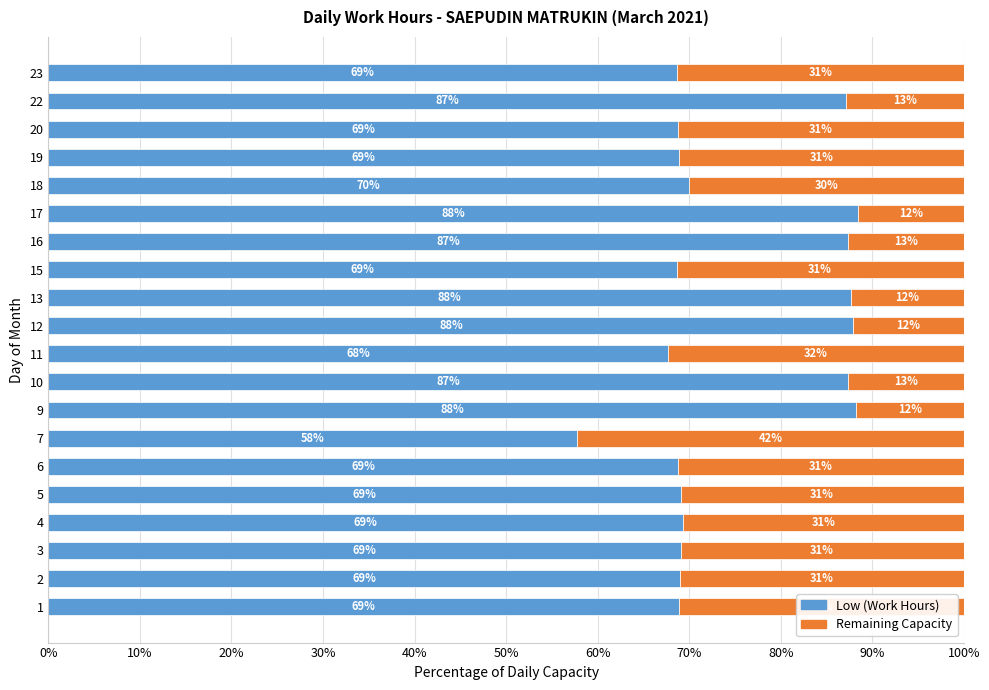

At which label does Low (Work Hours) reach its minimum?

7